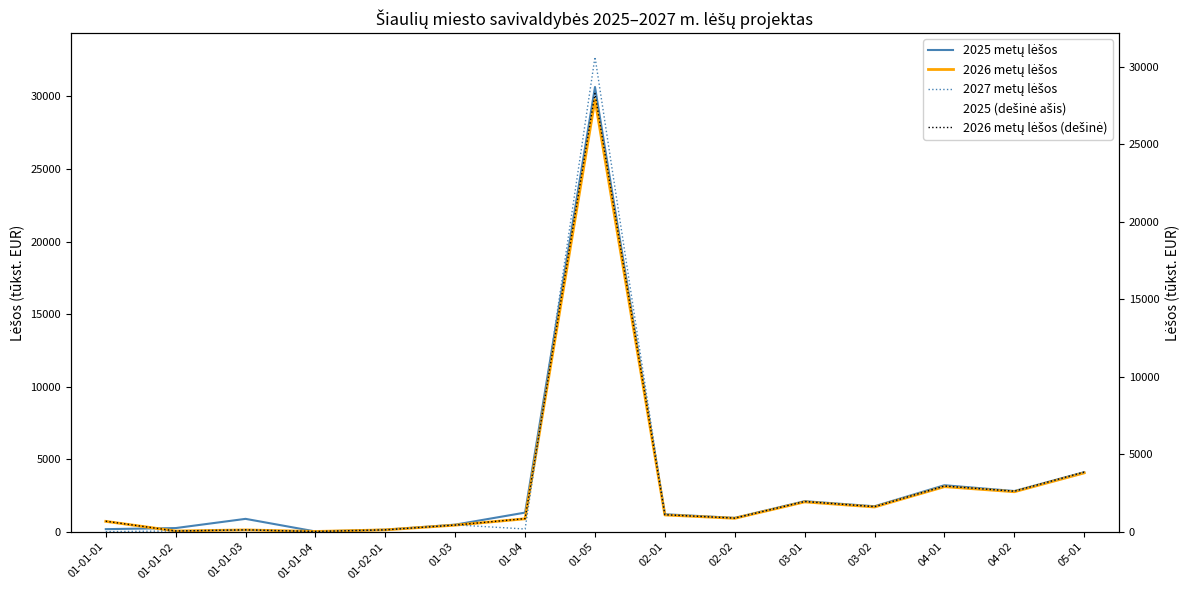

What is the average value of the 2026 metų lėšos (dešinė) series?

3030.1